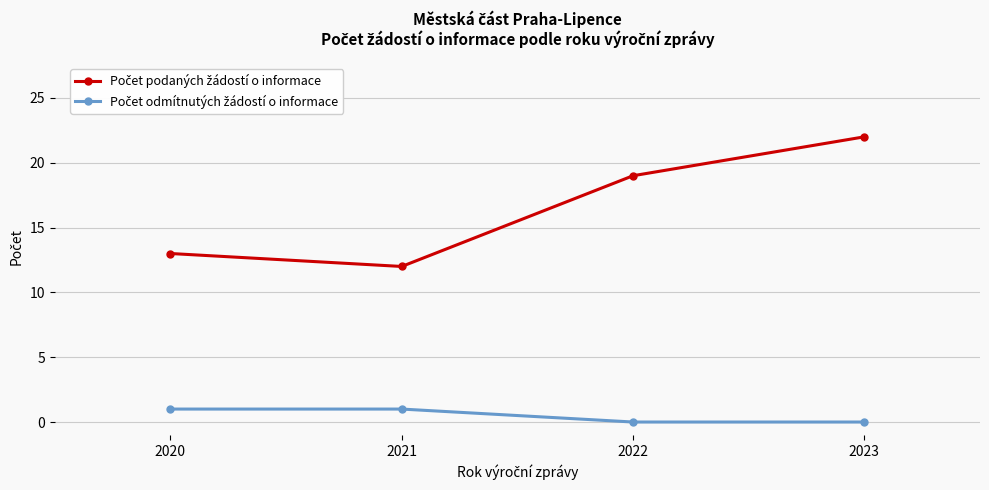

How many lines are shown in the chart?

2